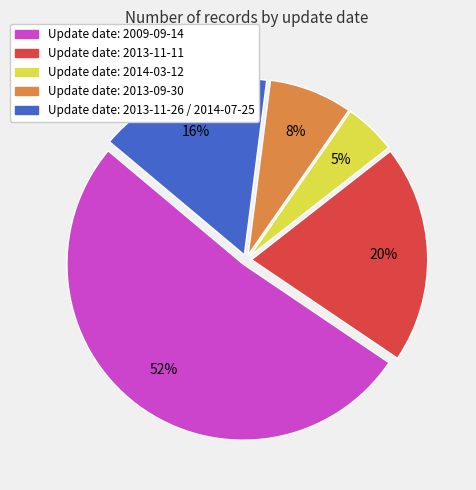

Does any single category account for the majority?

Yes